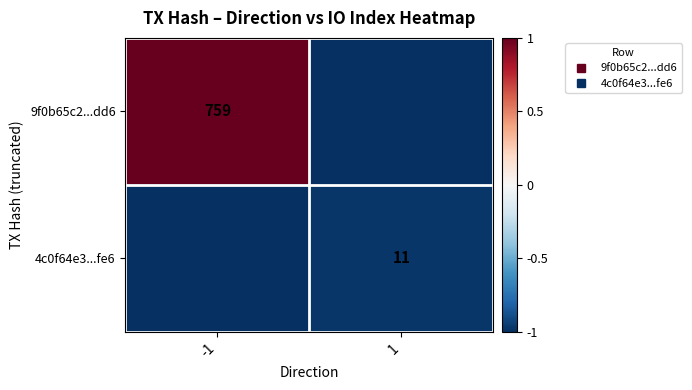

What is the minimum value for 9f0b65c2...dd6?

-1.0